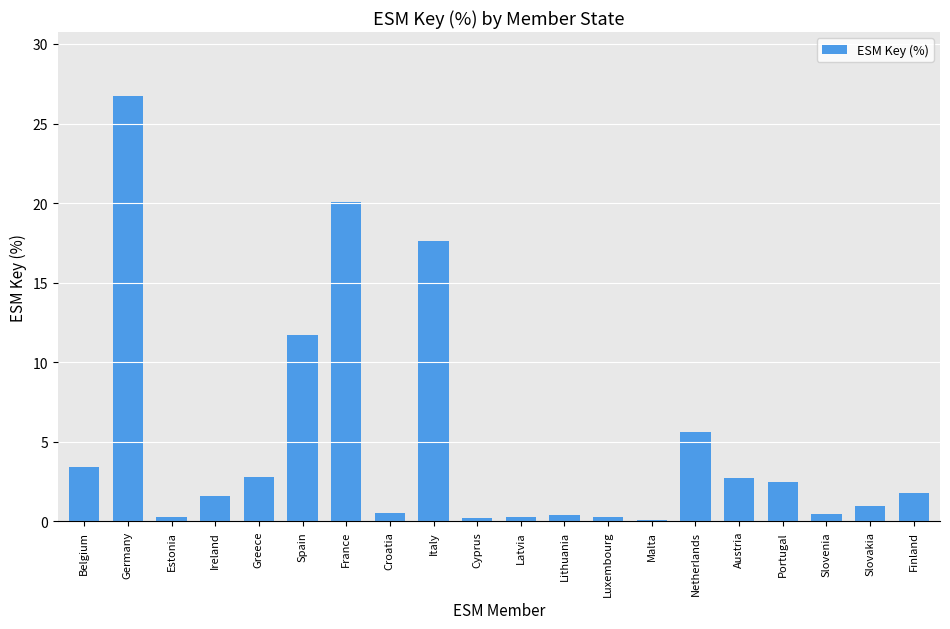

What is the sum of the values at Ireland and Slovakia?

2.5